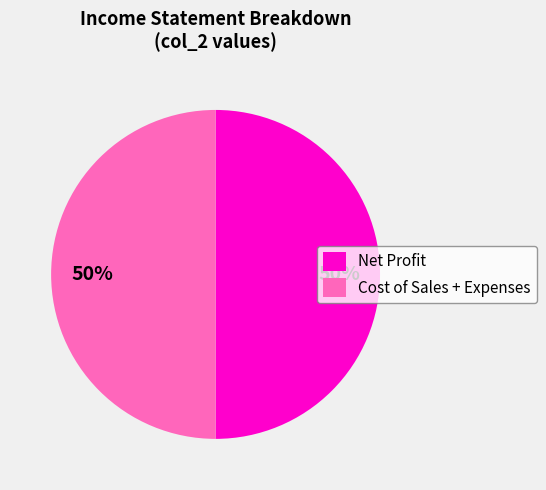

The Cost of Sales + Expenses slice represents 56% of the pie. True or false?

False